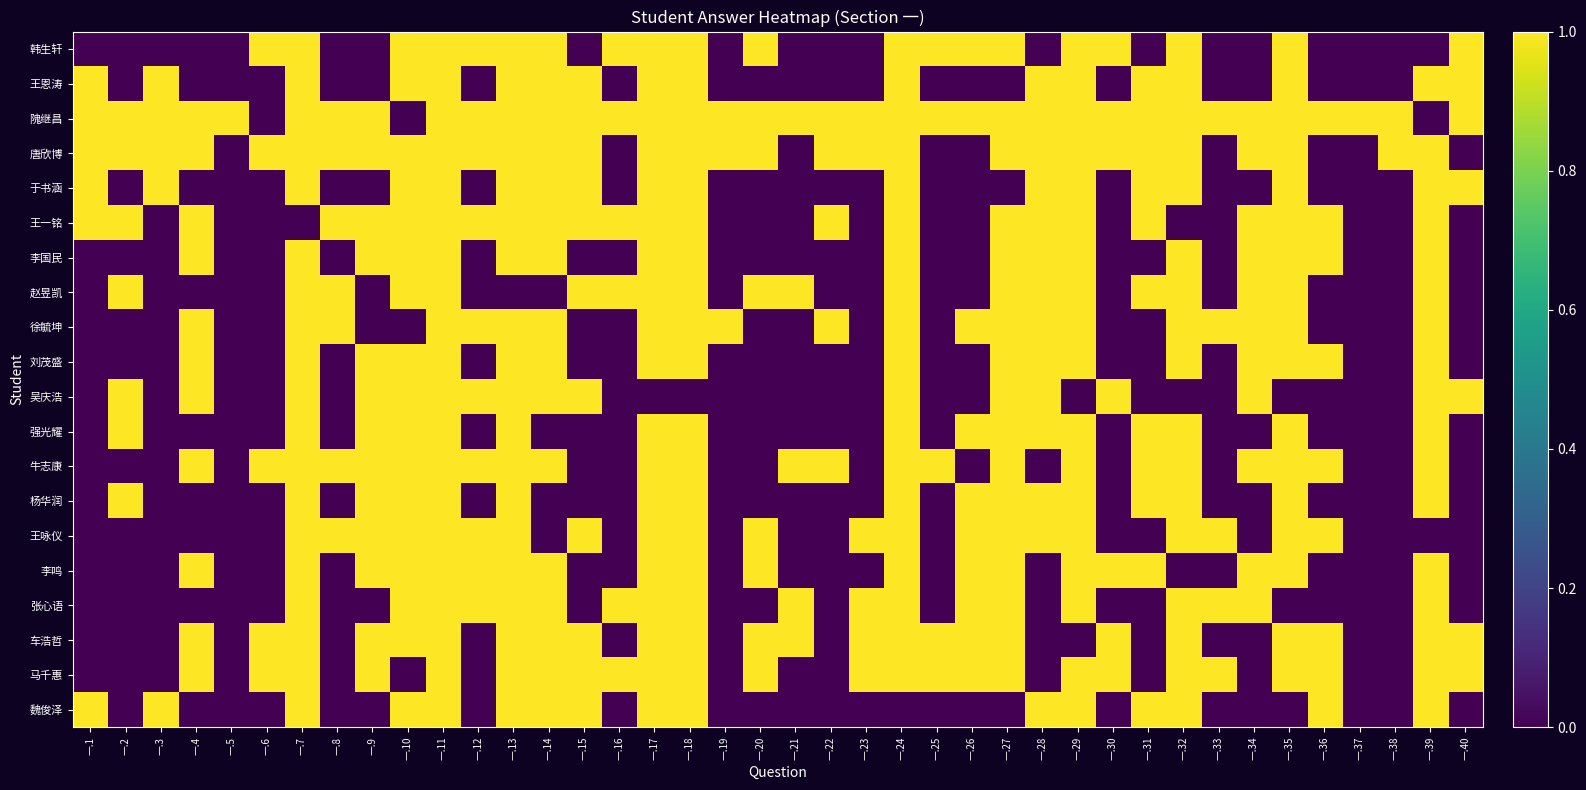

Between 一.5 and 一.20, which series saw the biggest shift?

韩生轩